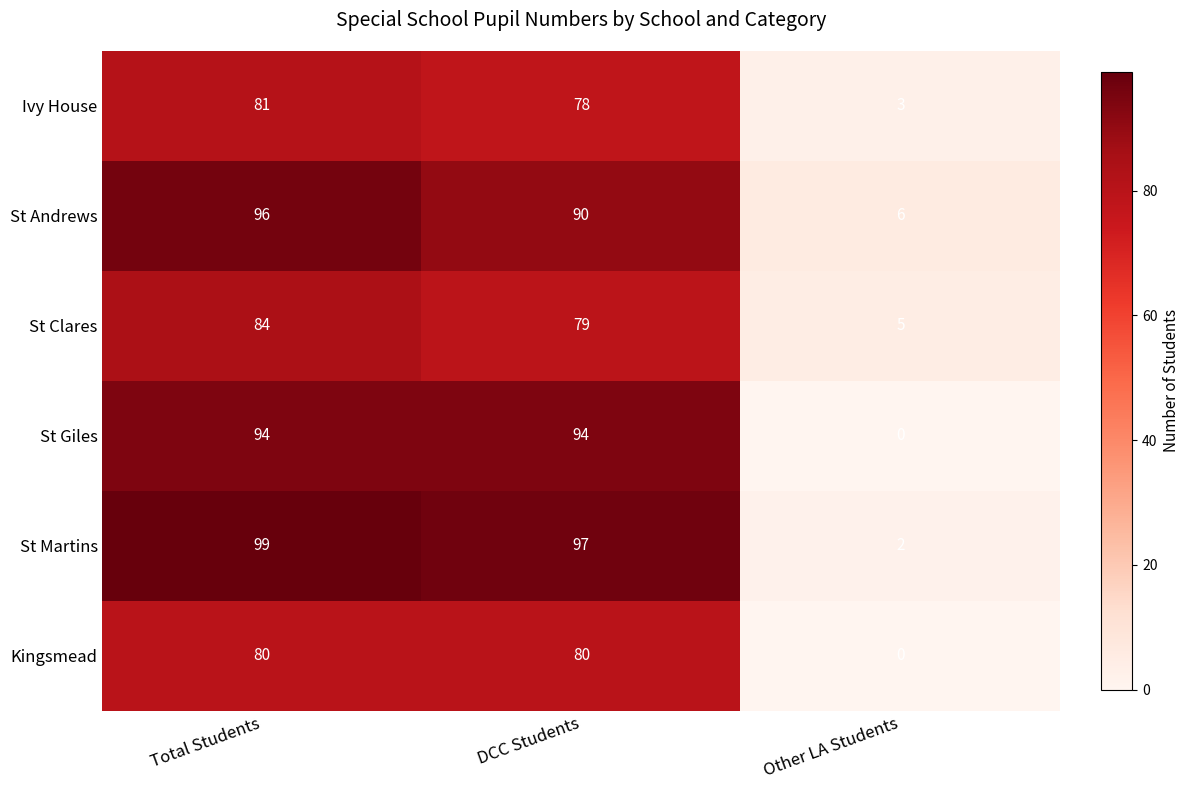

Which series changed the most between Total Students and DCC Students?

St Andrews